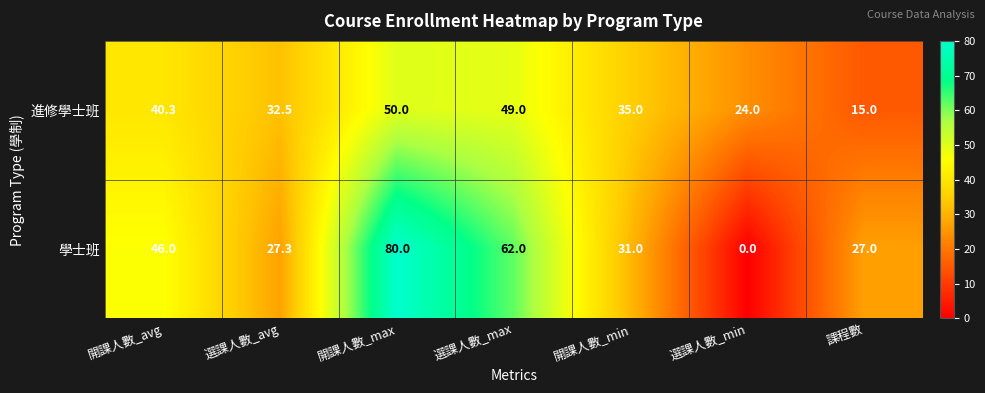

Which label corresponds to the largest value in the chart?

開課人數_max